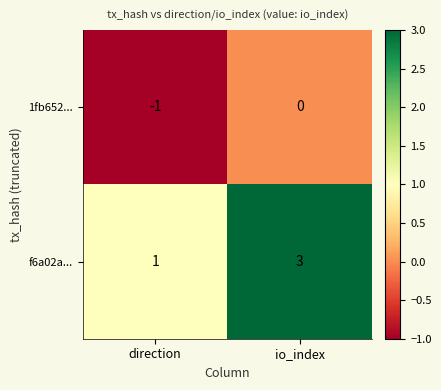

Rank the series at io_index from lowest to highest value.

1fb652..., f6a02a...